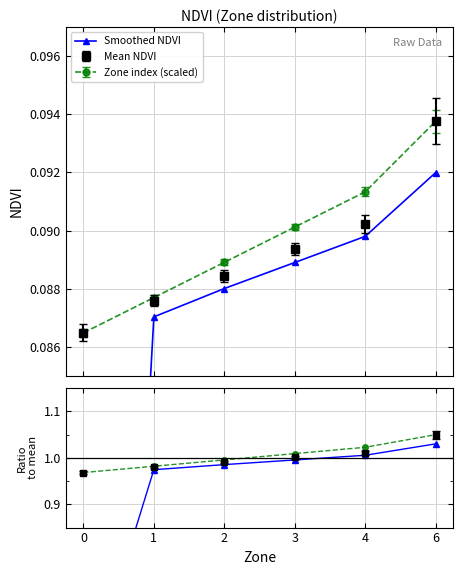

True or false: Smoothed NDVI has a value of 0.1 at 2.

True